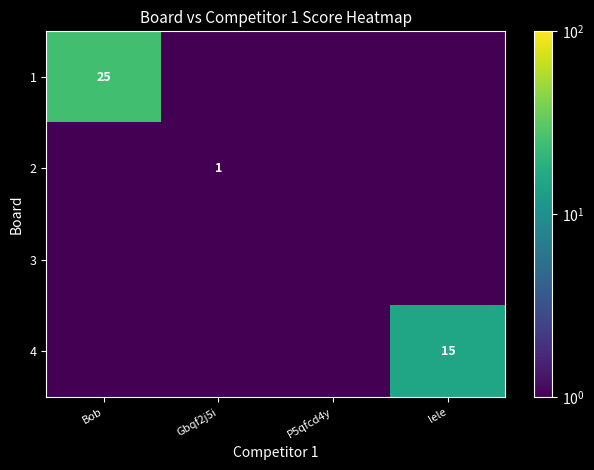

The value of 4 at Gbqf2j5i is 0.1. True or false?

True